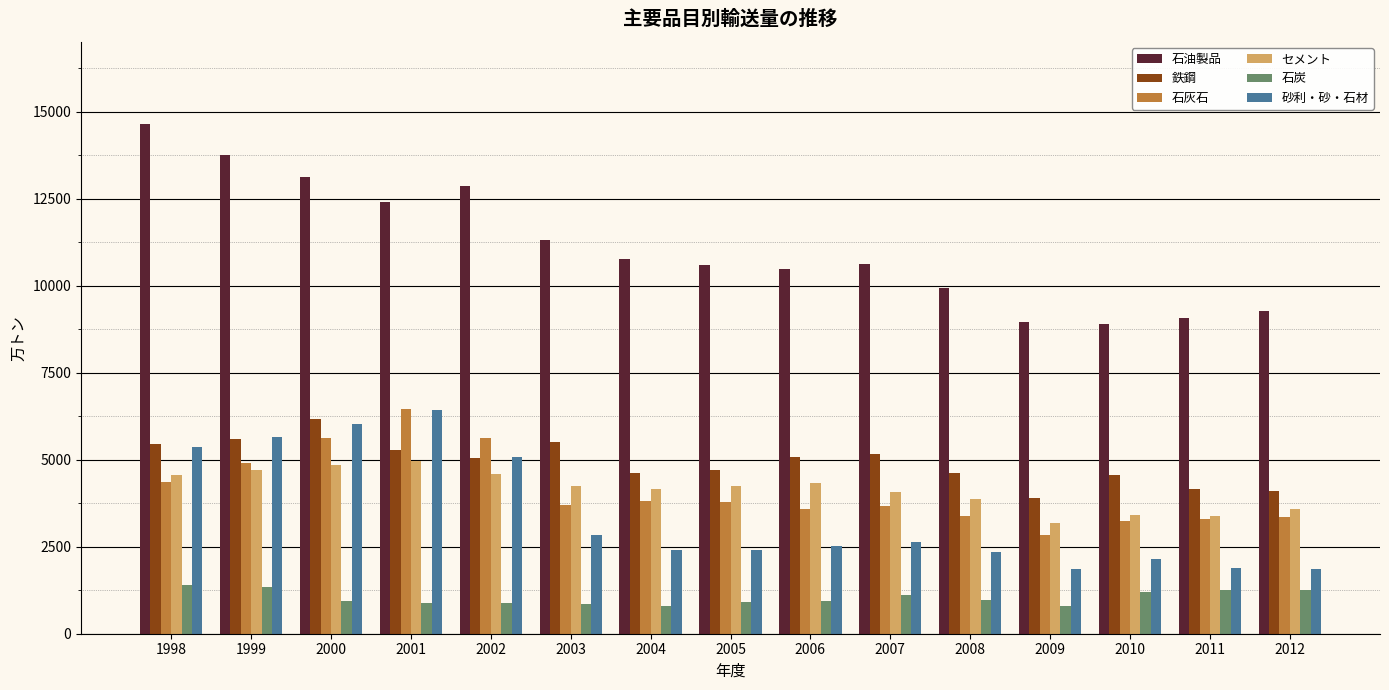

Which category has the highest value in the 鉄鋼 series?

2000